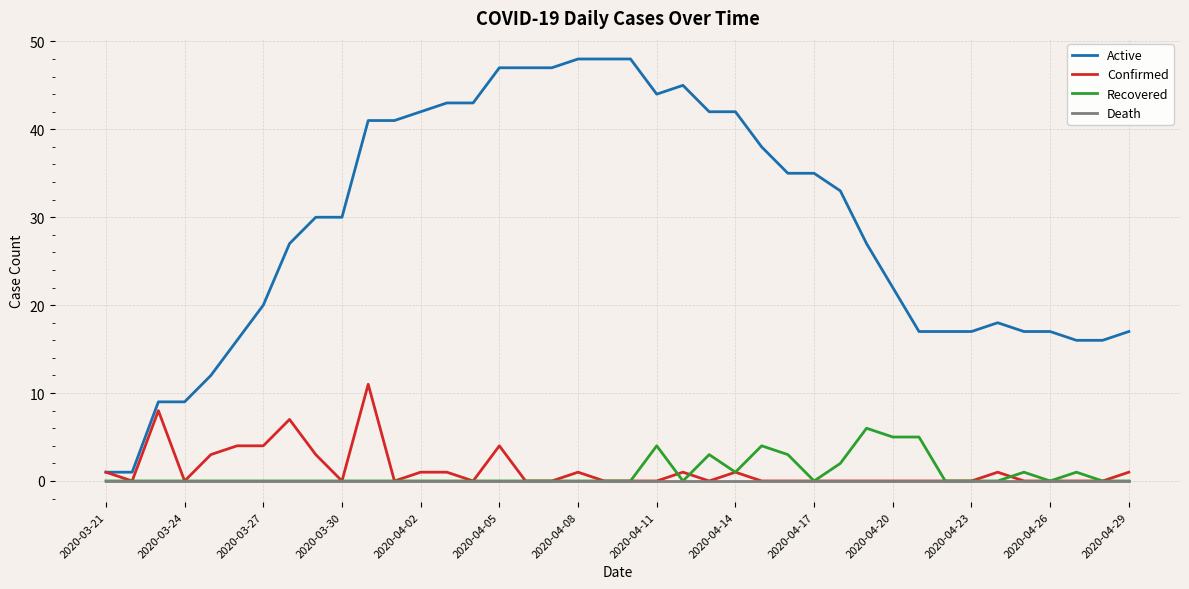

Which series has the largest total across all categories?

Active